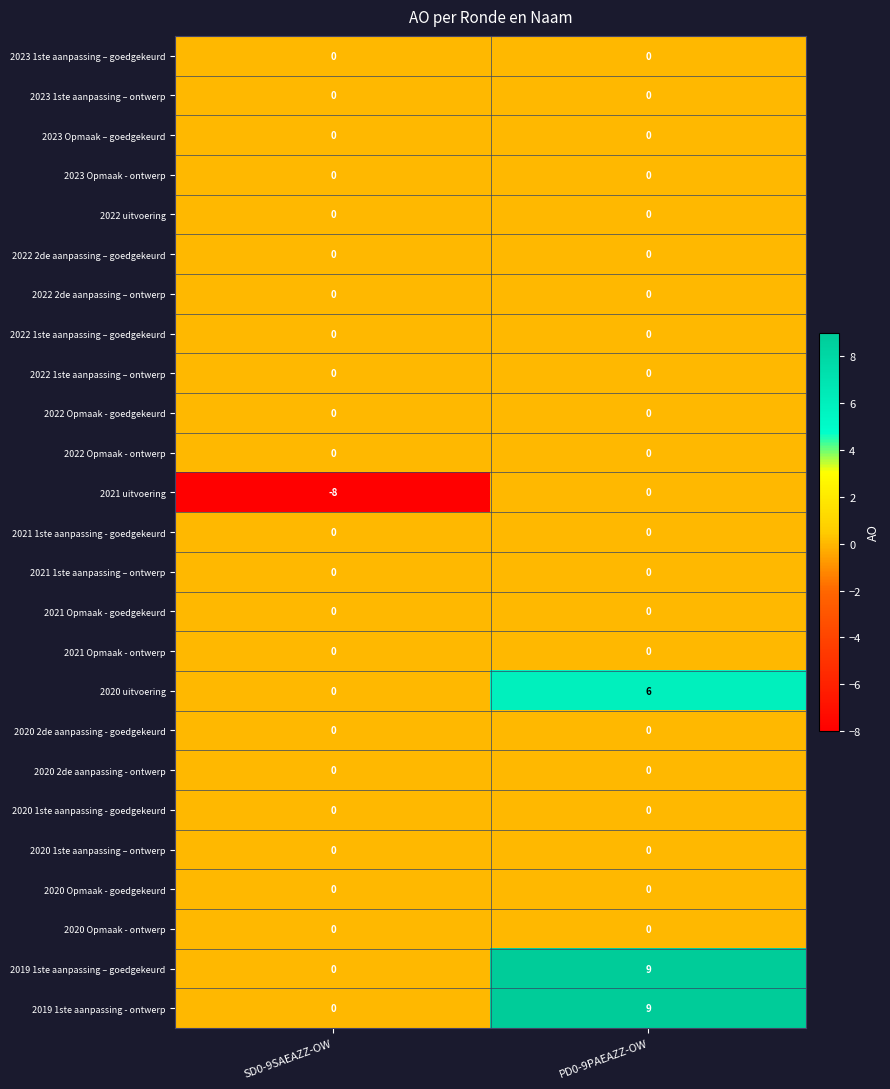

Is it true that 2020 1ste aanpassing - goedgekeurd equals 0 at PD0-9PAEAZZ-OW?

True